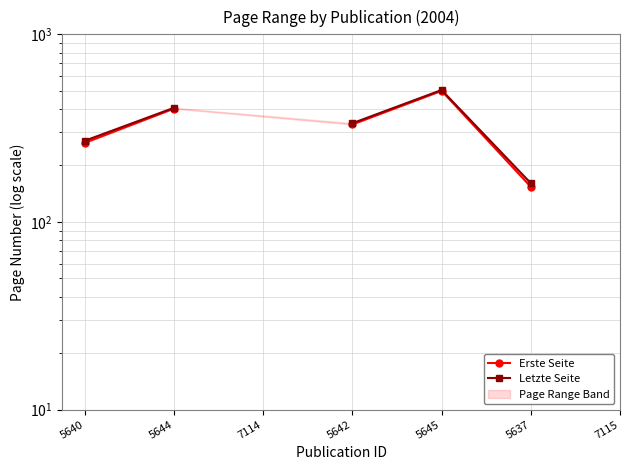

What is the smallest value displayed?

154.0